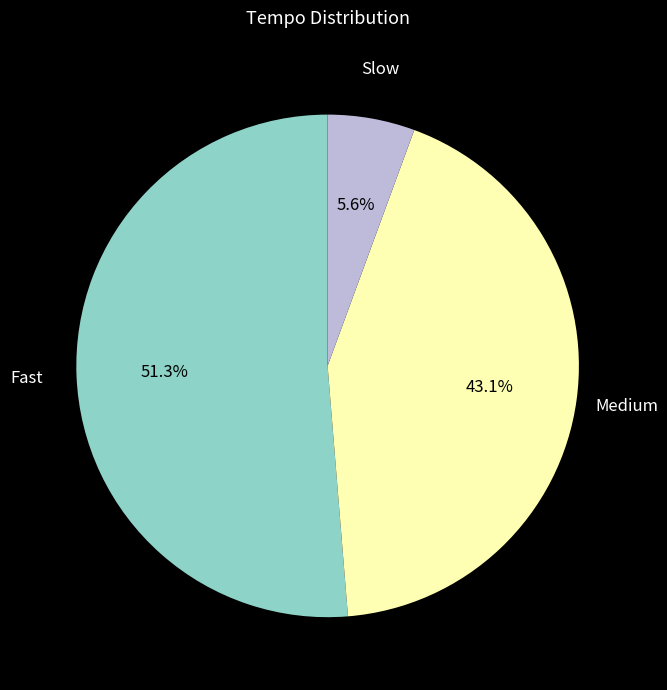

Does any single category account for the majority?

Yes